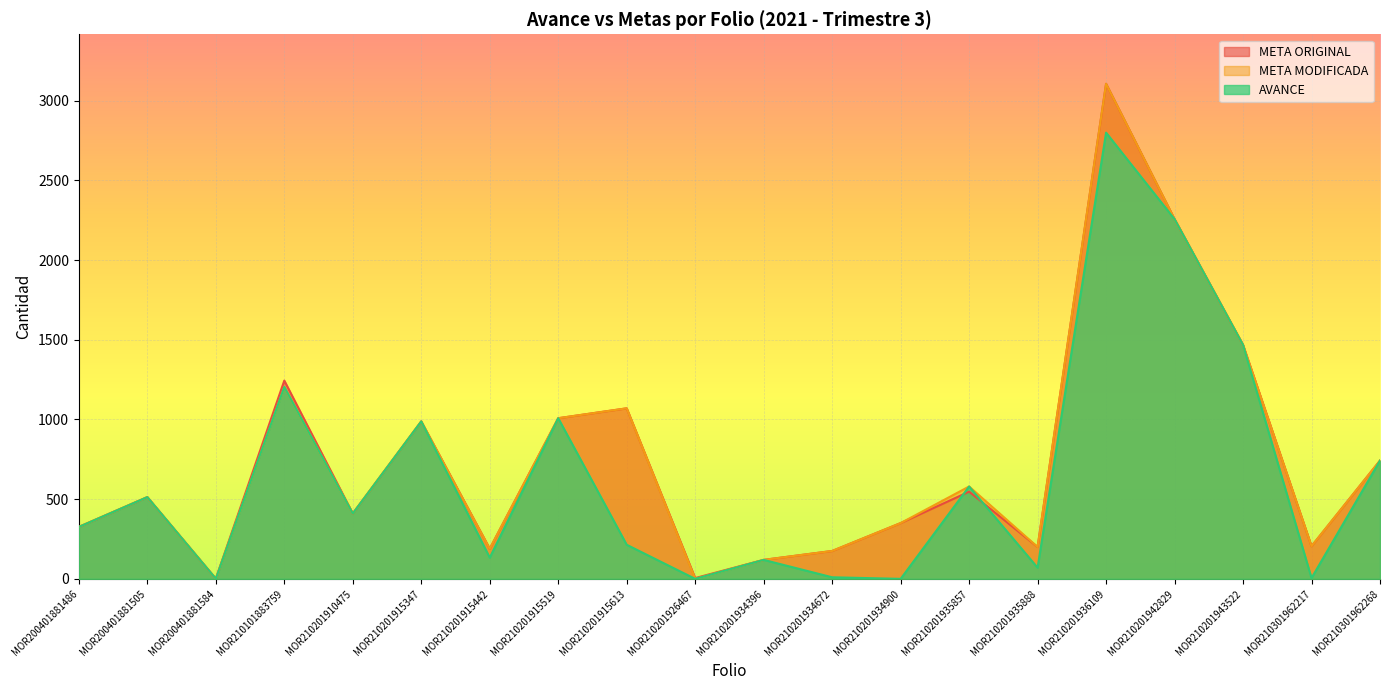

How many lines are shown in the chart?

3